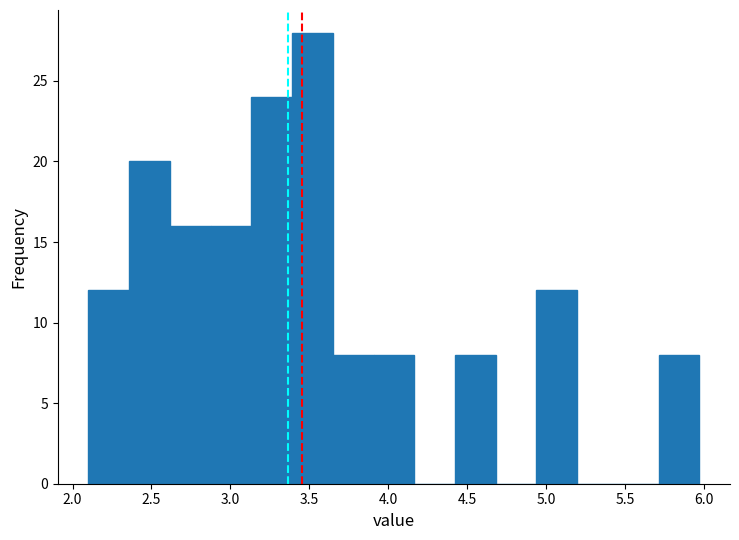

How tall is the bar that spans 3.40 to 3.65 on the x-axis? Neither the bar edges nor the heights are printed on the chart, so give them approximately, as read against the axes.

28